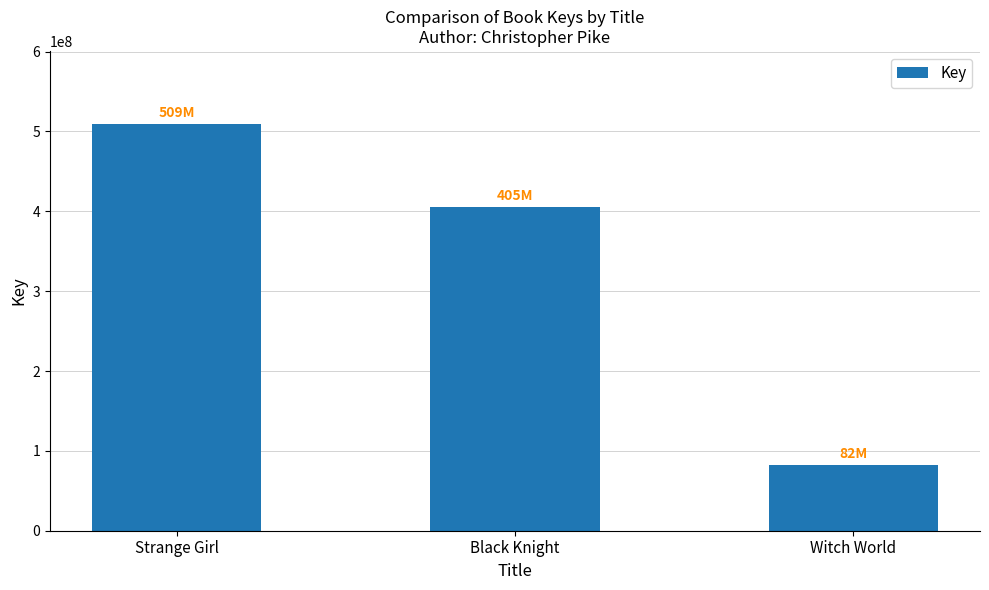

Are the bars horizontal?

No